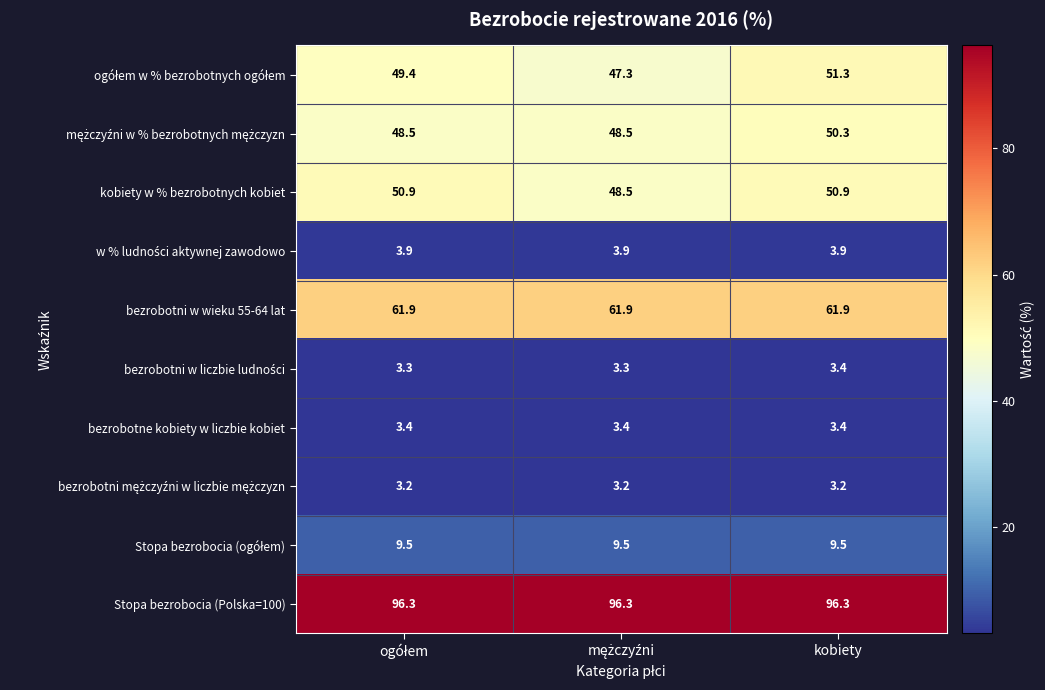

At which category is the sum across all series the highest?

kobiety